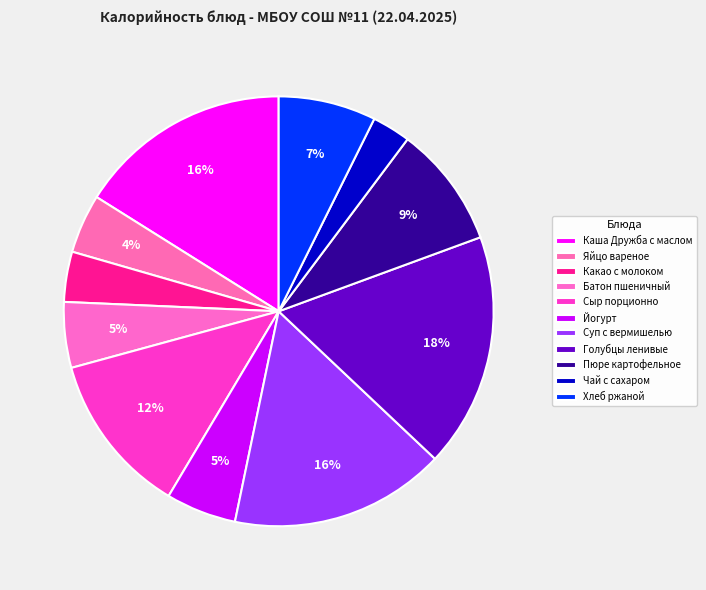

To the nearest percent, what is the difference between the largest and smallest slice percentages?

15%